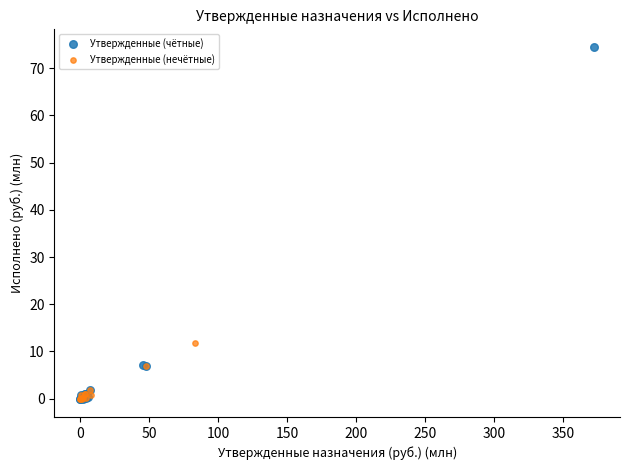

Which series has the largest Y range (max minus min)?

Утвержденные (чётные)